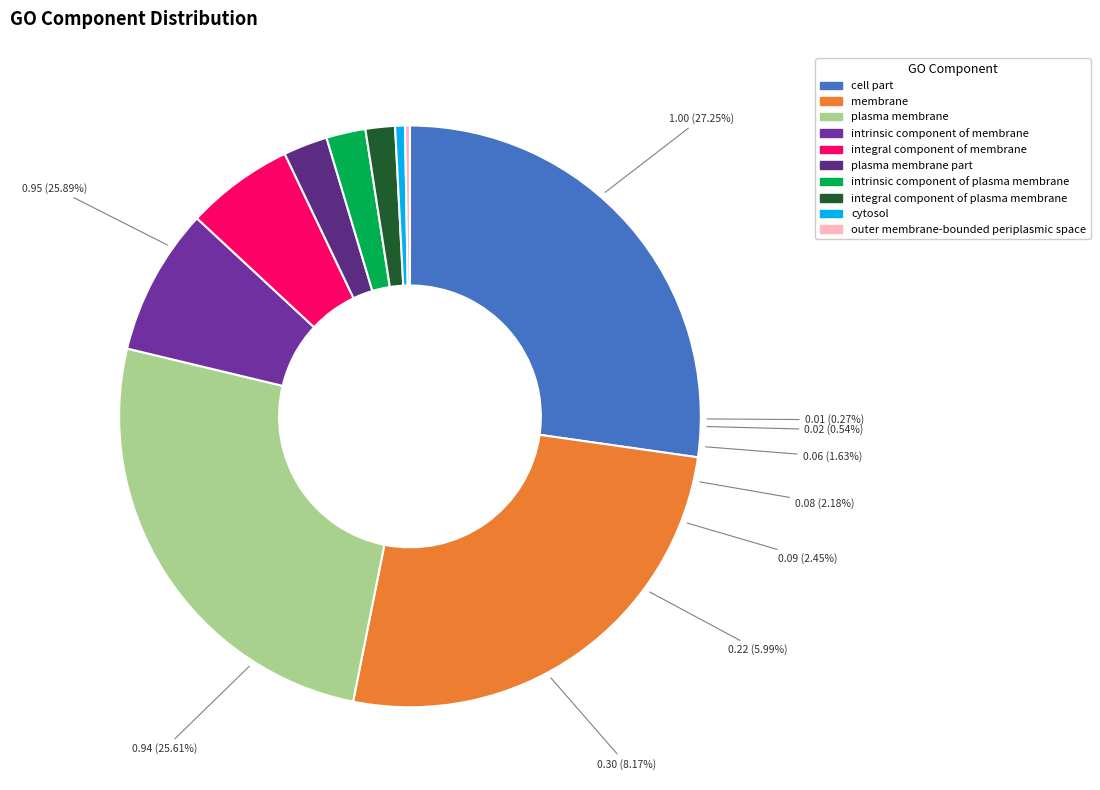

To the nearest percent, what percentage of the pie is cell part?

27%